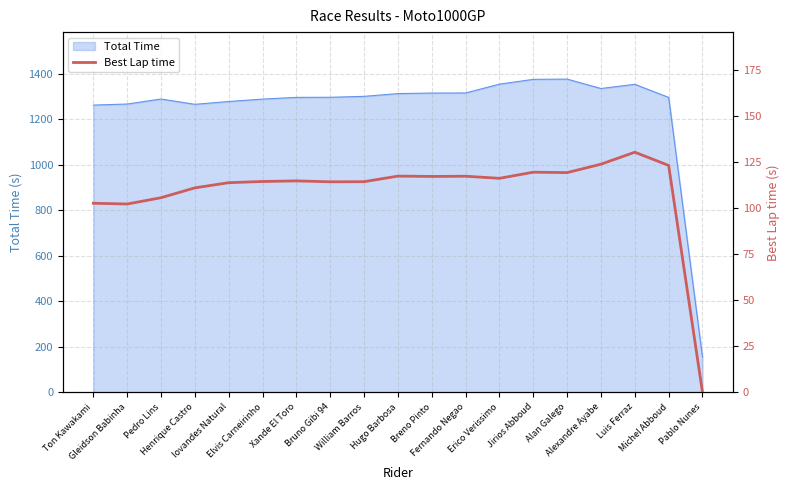

Which has a higher value, Pedro Lins or Jirios Abboud?

Jirios Abboud